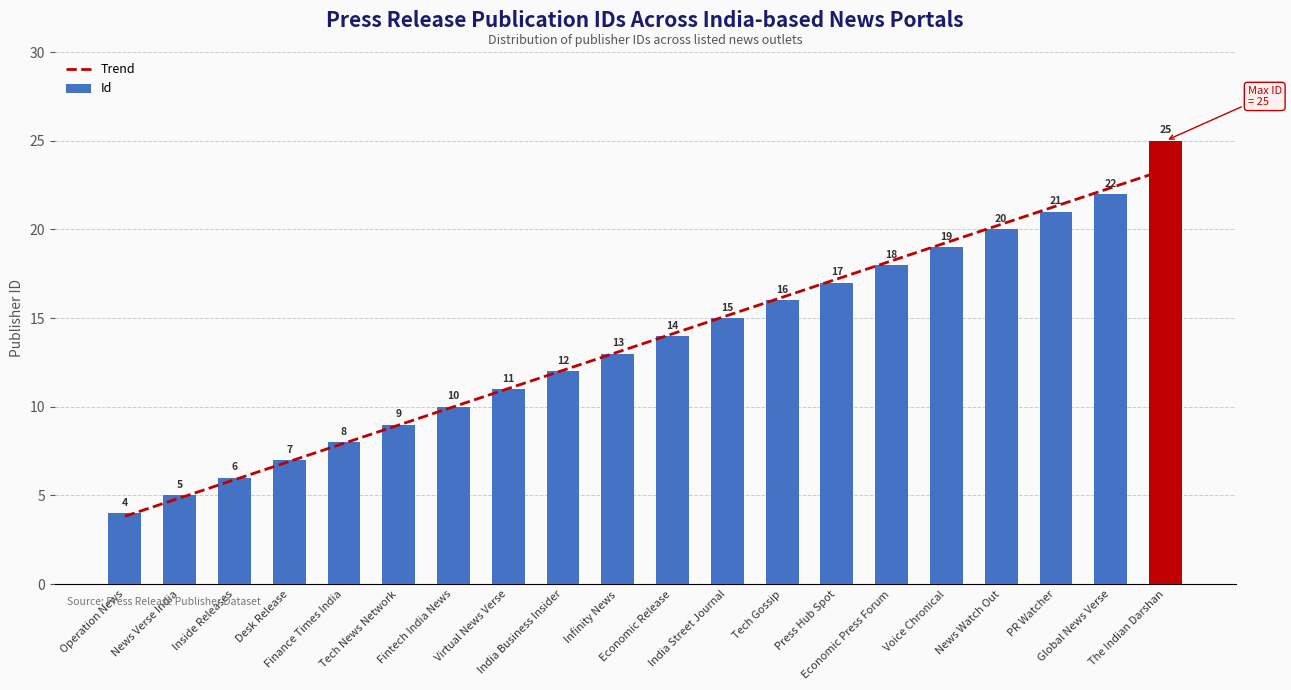

Where is Id nearest to the value 14?

Economic Release